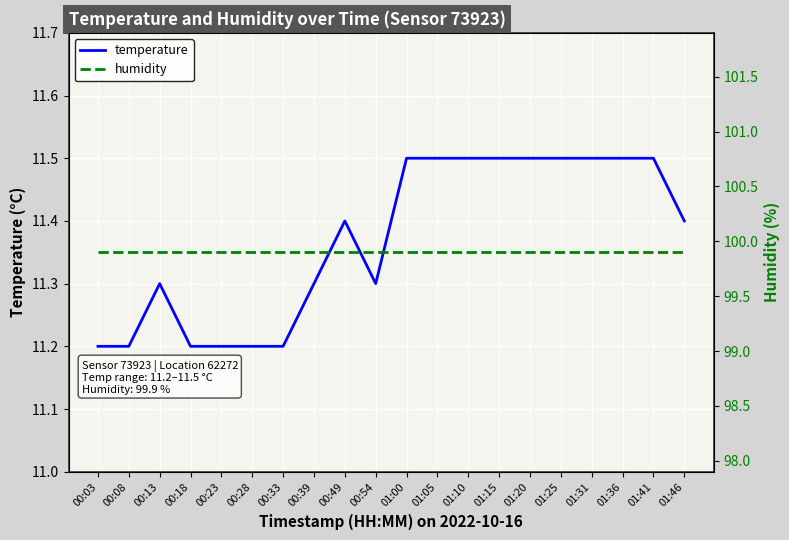

In temperature, how many points are higher than both neighbors (excluding endpoints)?

2